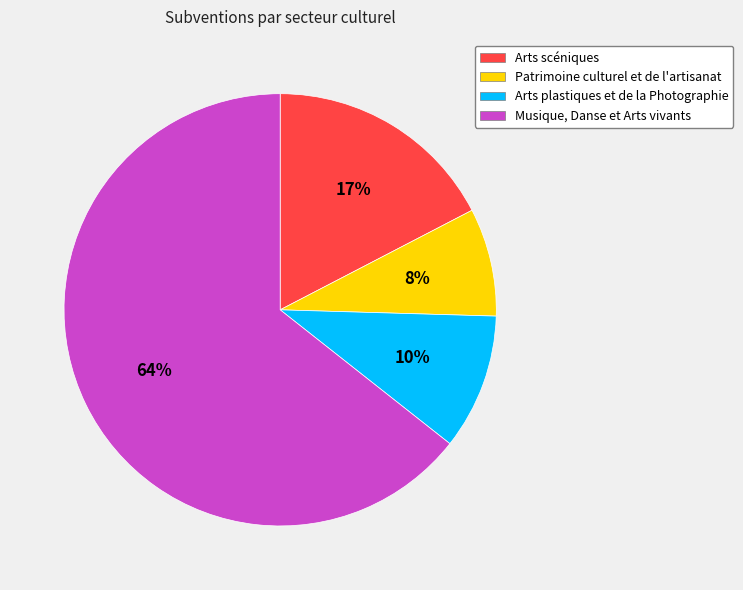

Do Arts plastiques et de la Photographie and Patrimoine culturel et de l'artisanat together represent more than half of the pie?

No